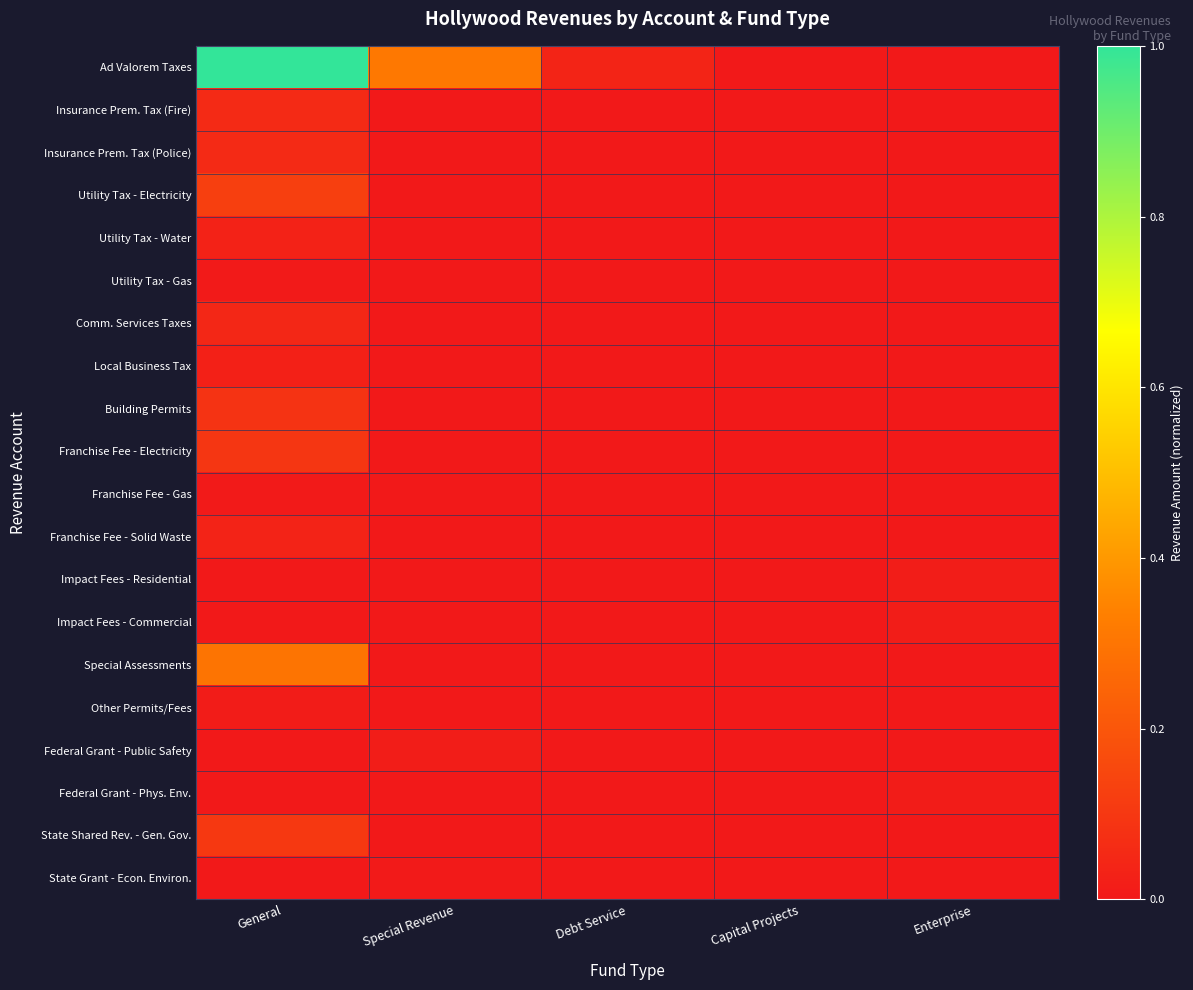

Between Special Revenue and Enterprise, which series saw the biggest shift?

Ad Valorem Taxes